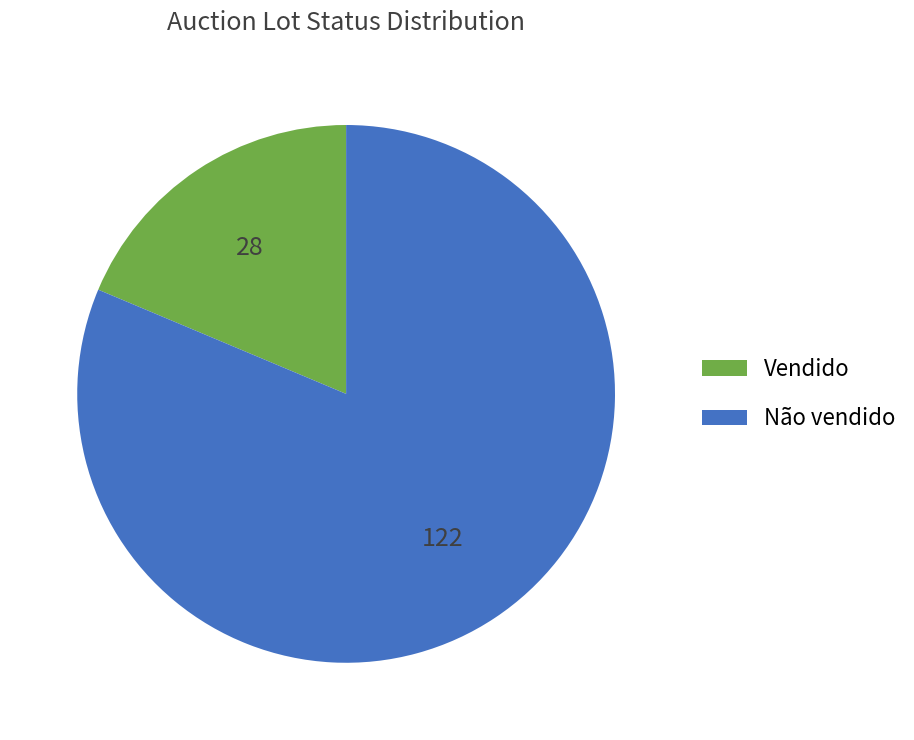

Rank the categories by value from highest to lowest.

Não vendido, Vendido